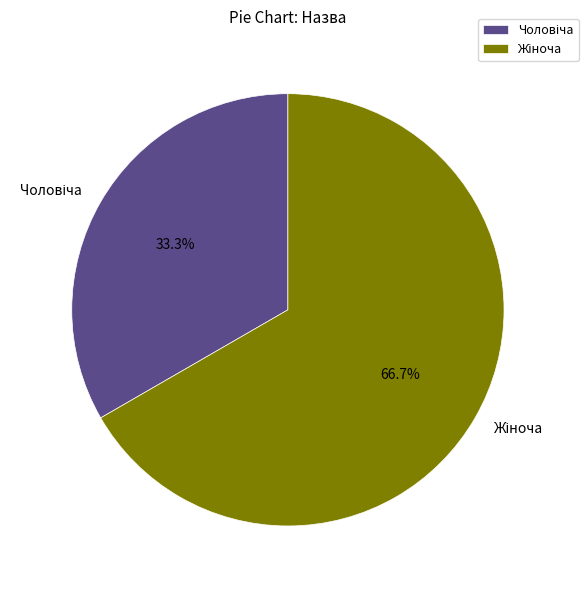

Is there any slice that represents more than half of the pie?

Yes